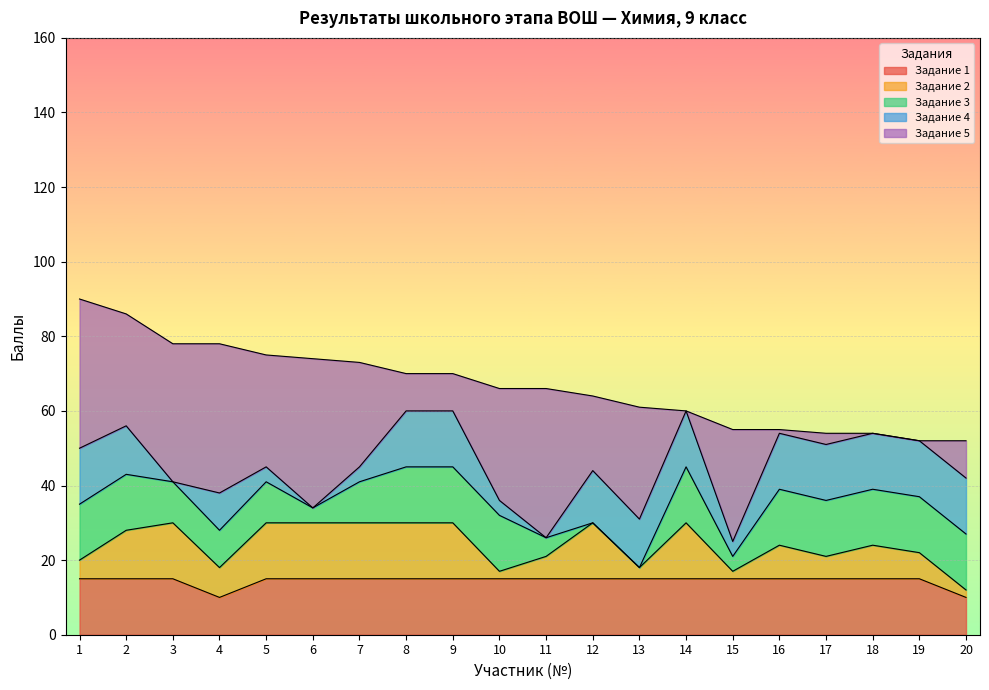

Which has a higher value, 15 or 1?

15